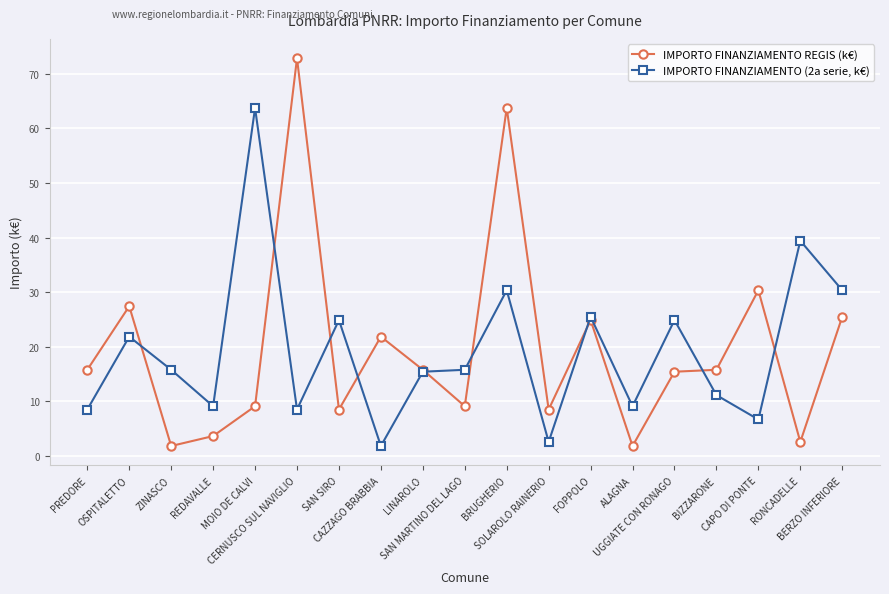

What is the difference between the highest and lowest values at BERZO INFERIORE?

4.9